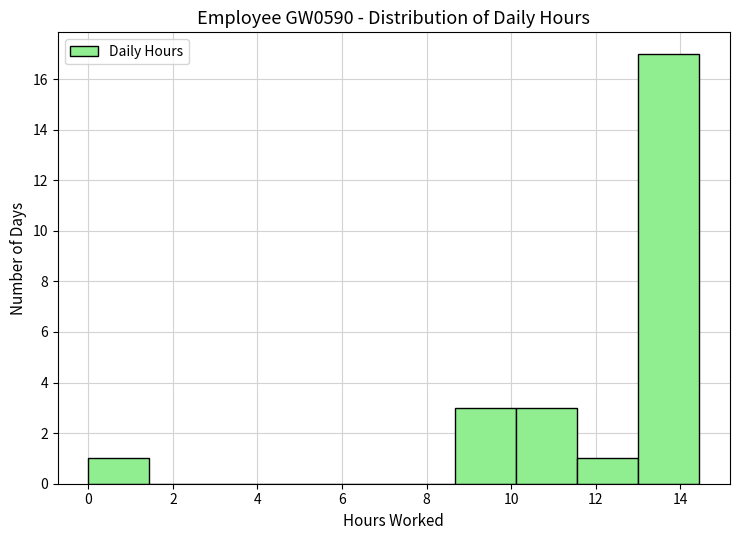

What is the height of the bar covering 8.6 to 10.2 on the x-axis? Neither the bar edges nor the heights are printed on the chart, so give them approximately, as read against the axes.

3